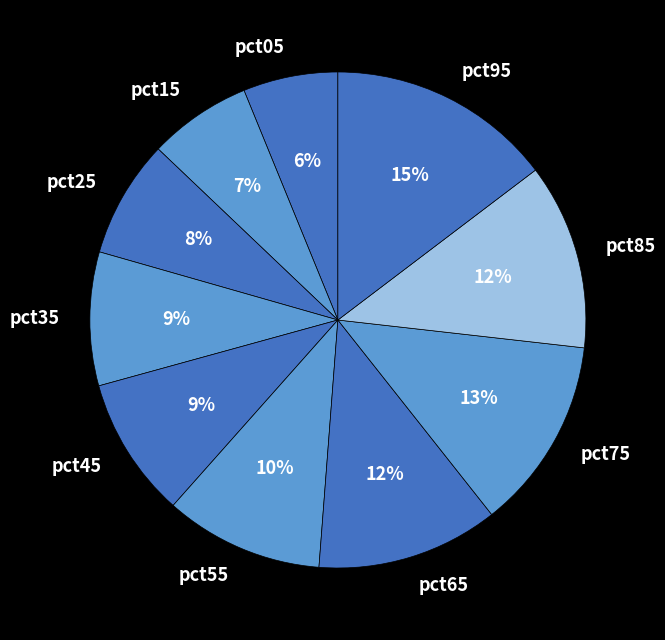

Is it true that pct55 is 10% of the pie?

True